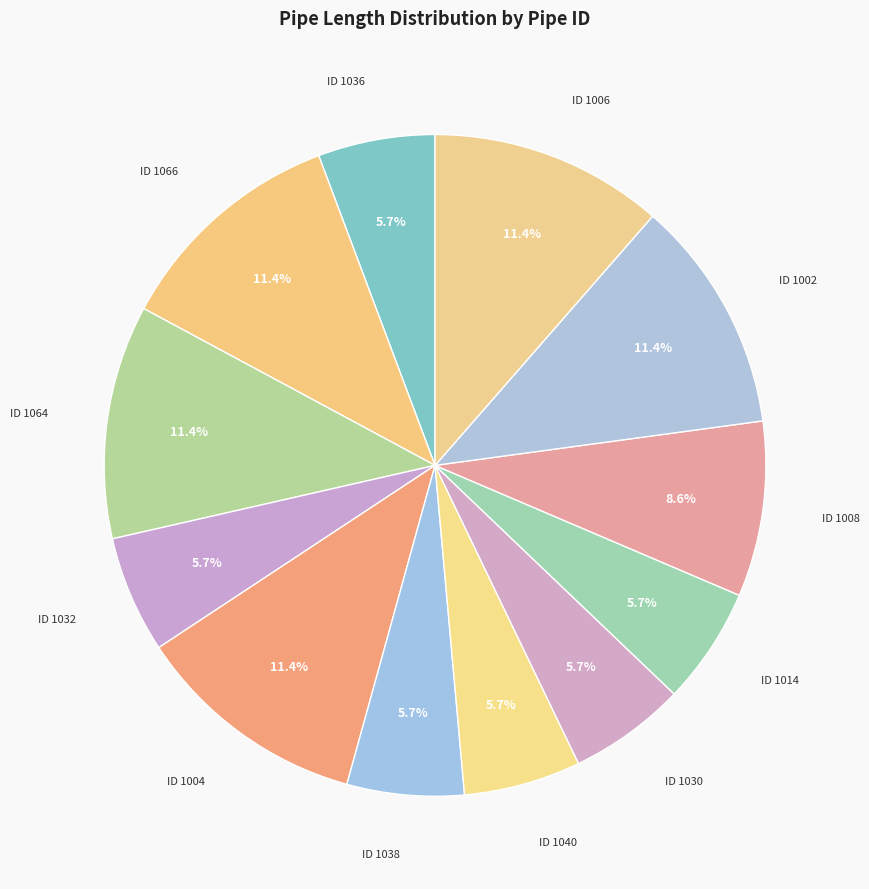

How many slices are in this pie chart?

12